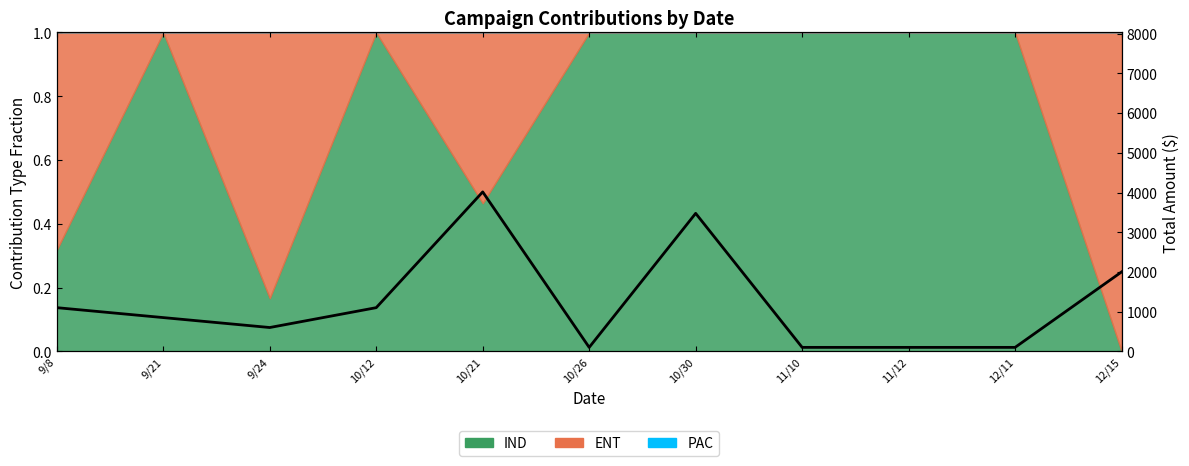

Which category has the highest value across all series?

10/21